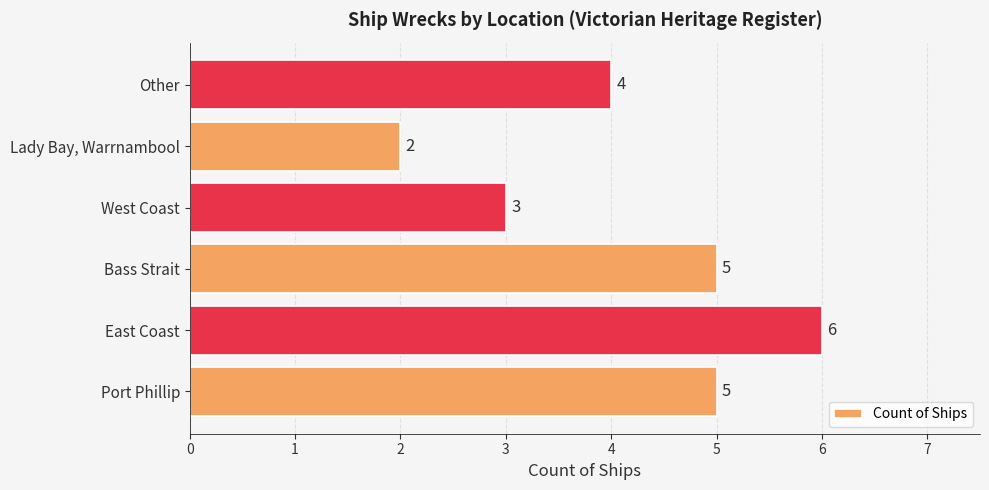

Reading bottom to top, list all the values displayed in this chart.

Port Phillip=5	East Coast=6	Bass Strait=5	West Coast=3	Lady Bay, Warrnambool=2	Other=4